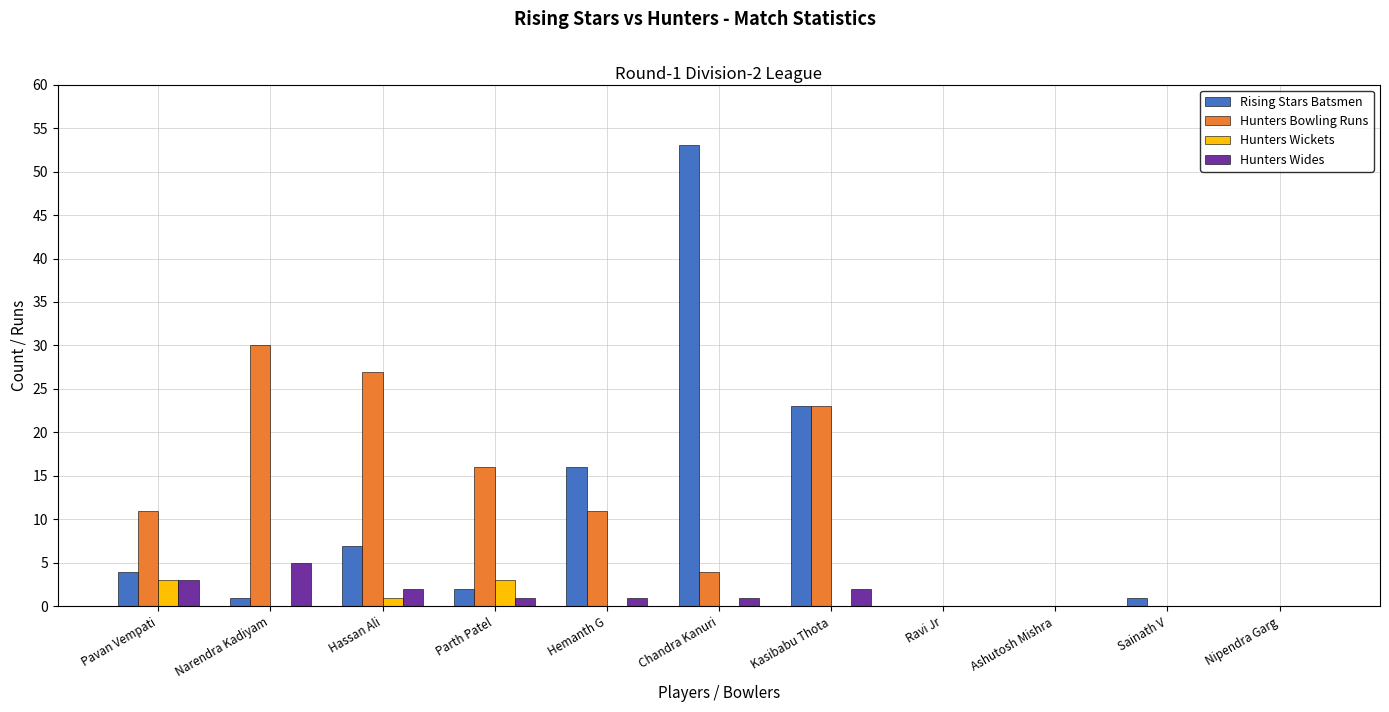

At which label is Hunters Bowling Runs closest to 15?

Parth Patel